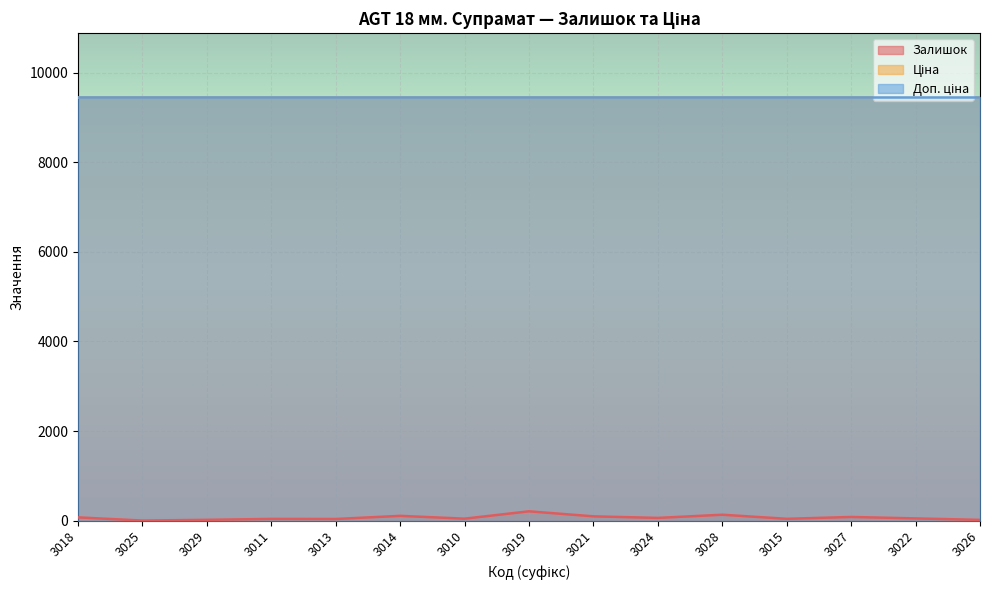

What are all the series names shown in the legend?

Залишок, Ціна, Доп. ціна